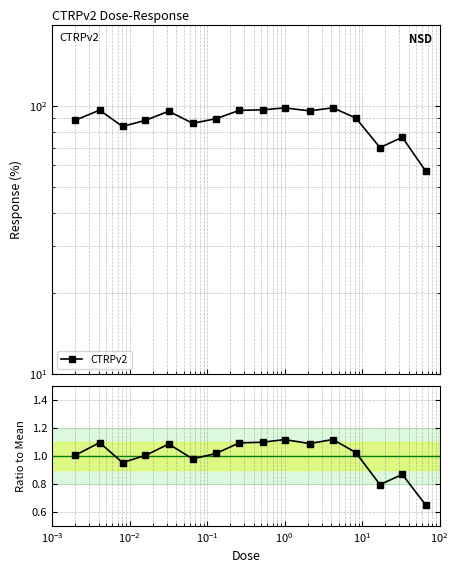

What is the difference between the maximum and minimum values?

0.5